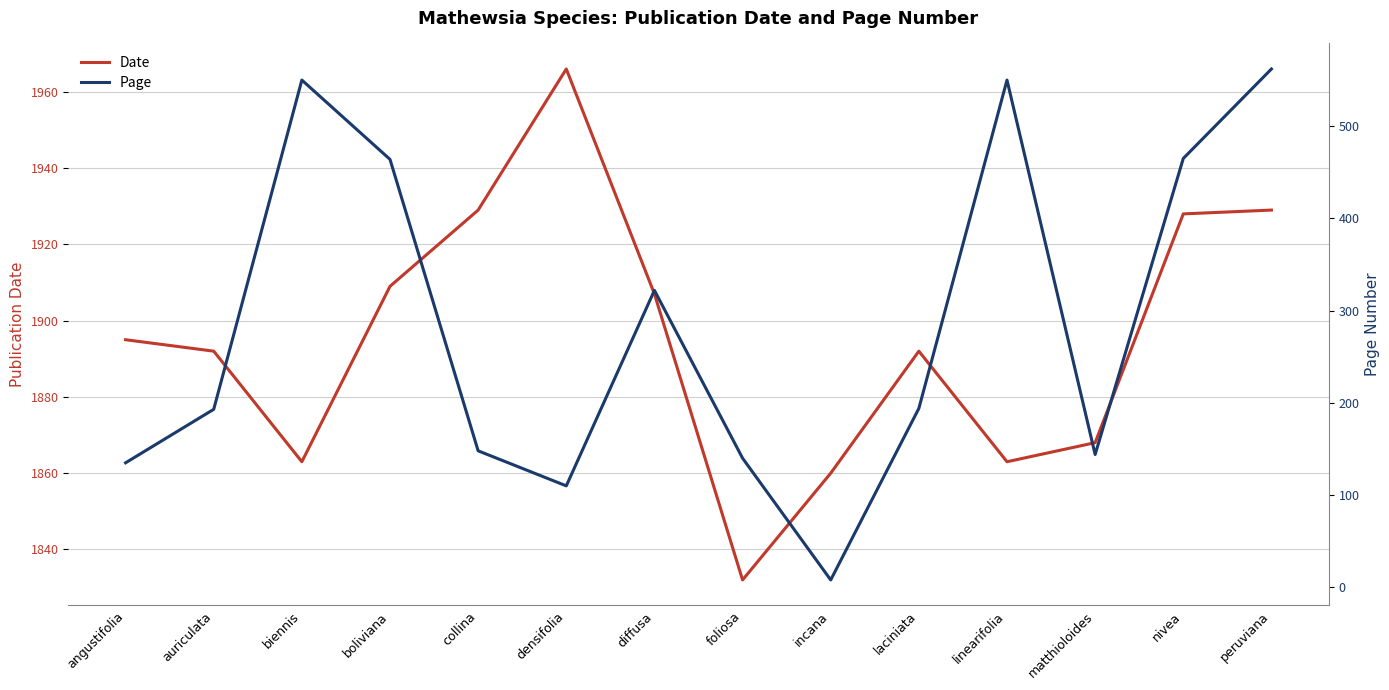

Does the chart have visible grid lines?

Yes